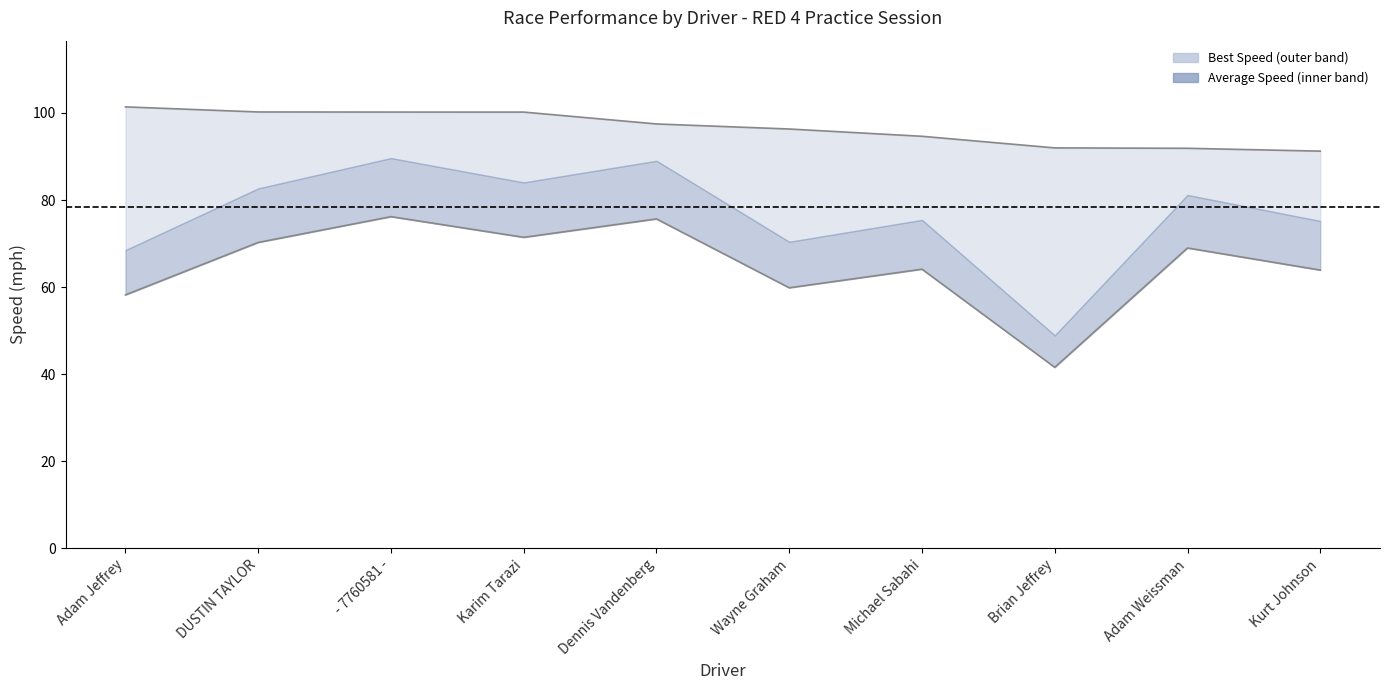

List the labels in order of value, largest first.

Adam Jeffrey, DUSTIN TAYLOR, - 7760581 -, Karim Tarazi, Dennis Vandenberg, Wayne Graham, Michael Sabahi, Brian Jeffrey, Adam Weissman, Kurt Johnson